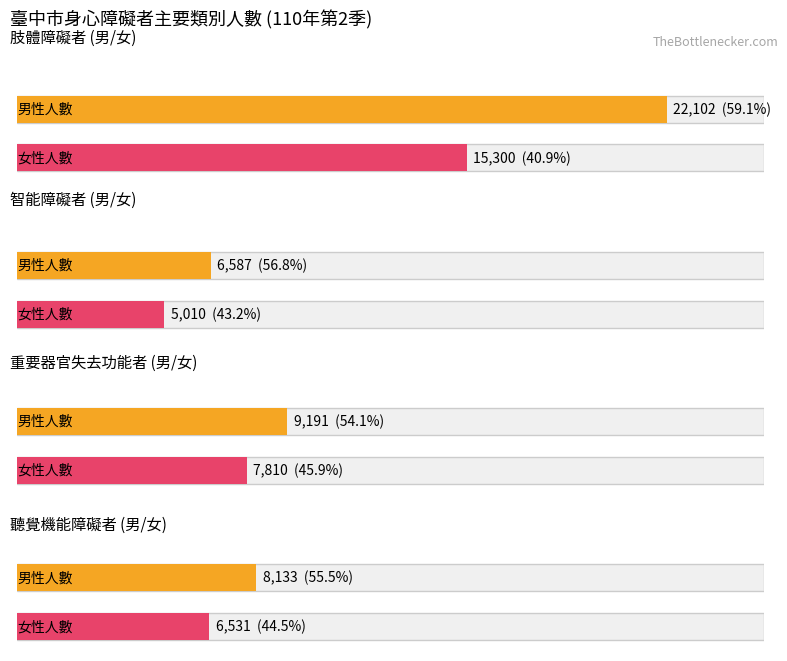

Which label corresponds to the largest value in the chart?

肢體障礙者(男)